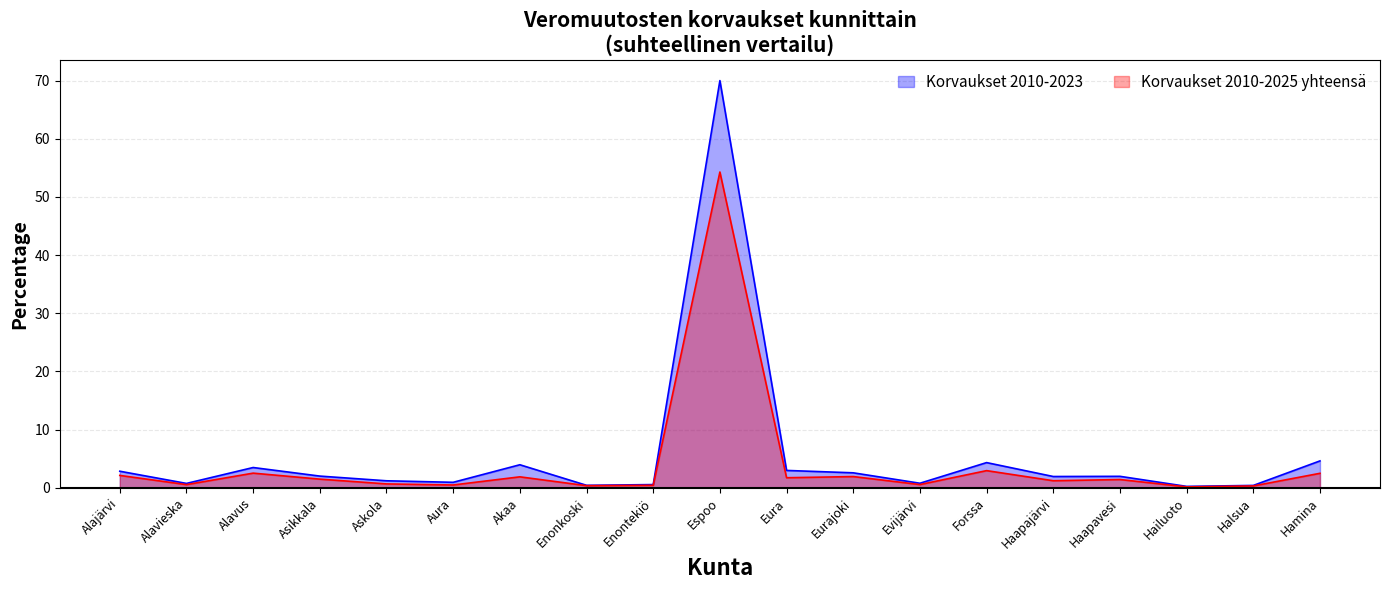

How many data points in Korvaukset 2010-2023 are less than 1?

7